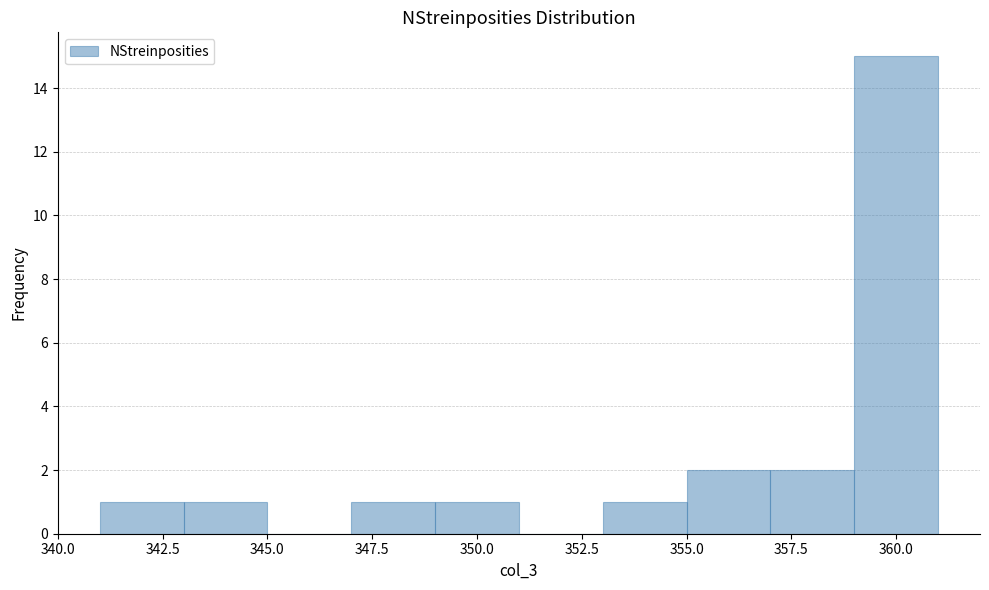

What is the height of the bar covering 347 to 349 on the x-axis? The values are not printed on the chart, so give them approximately, as read against the axis.

1